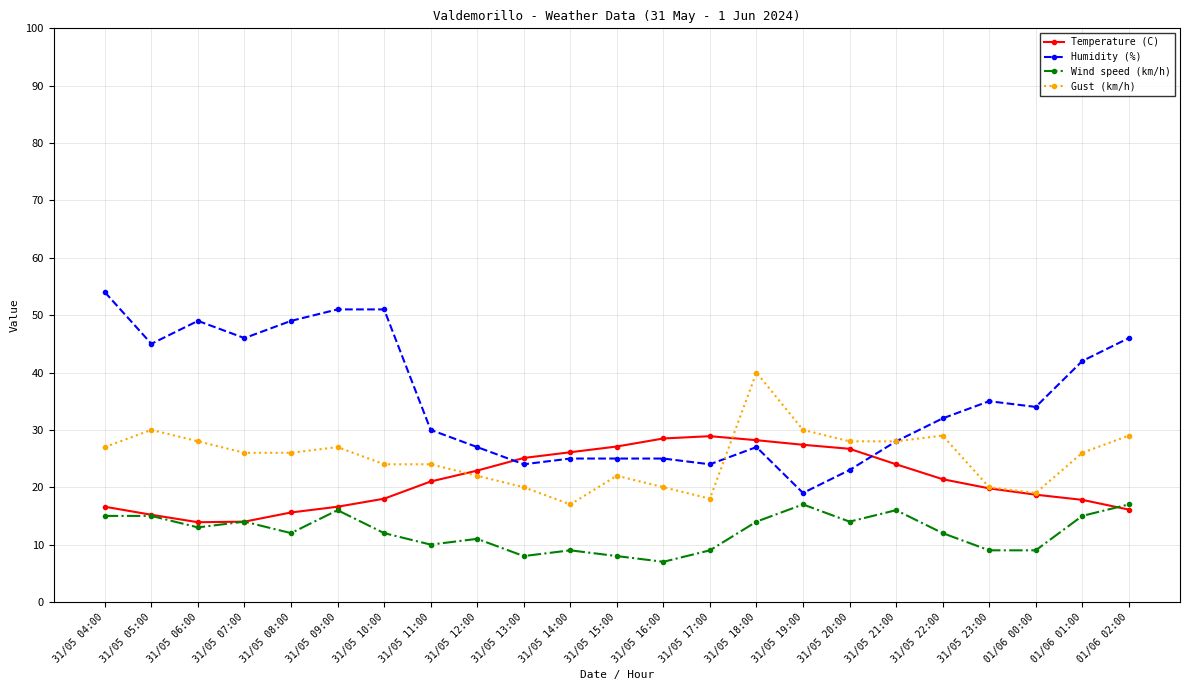

What is the label of the 4th point from the right?

31/05 23:00